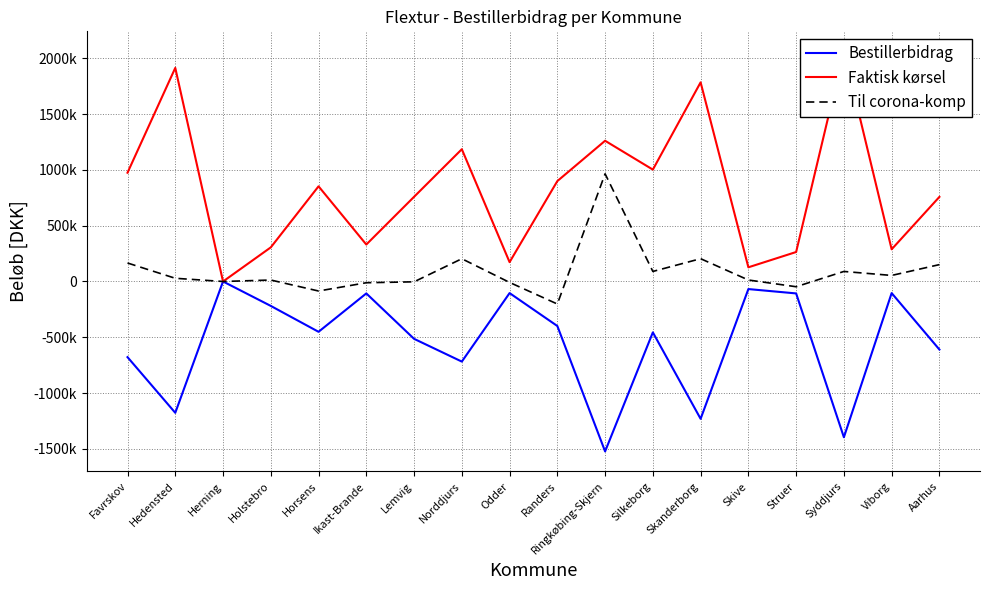

How many interior local valleys does the Faktisk kørsel series have?

6